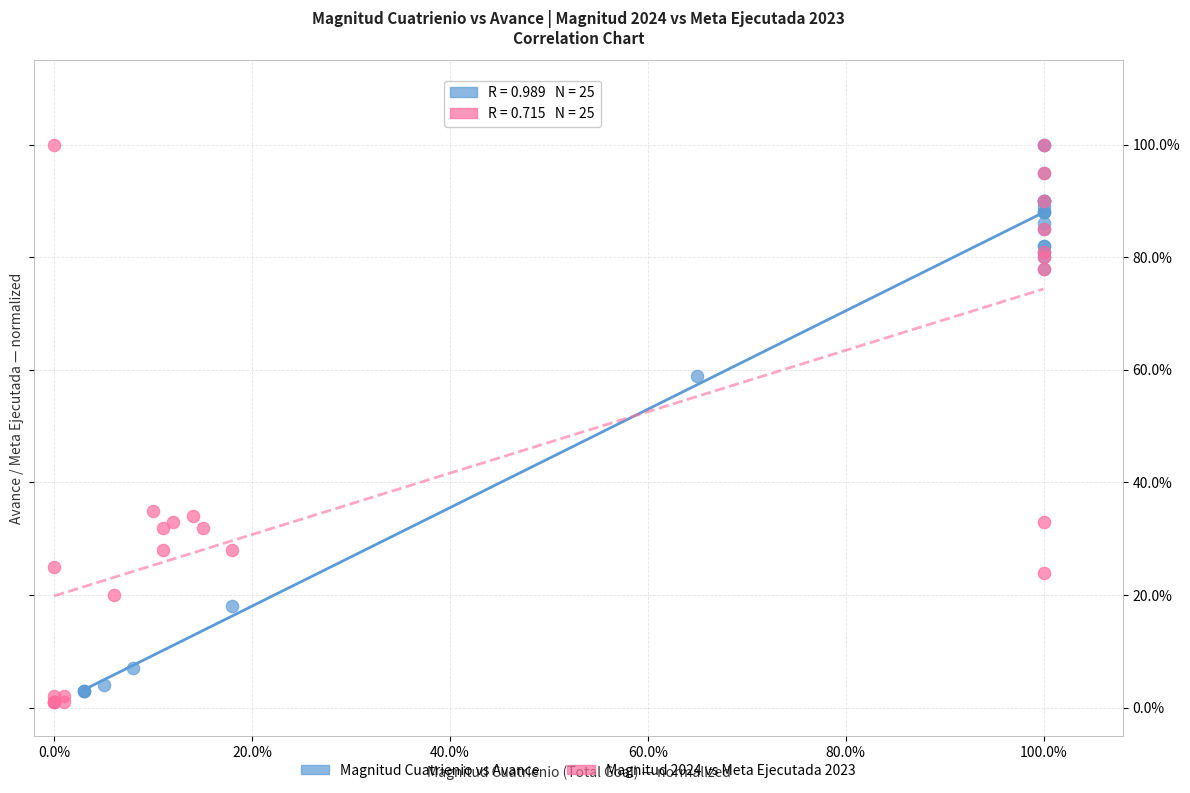

What are all the series names shown in the legend?

Magnitud Cuatrienio vs Avance, Magnitud 2024 vs Meta Ejecutada 2023